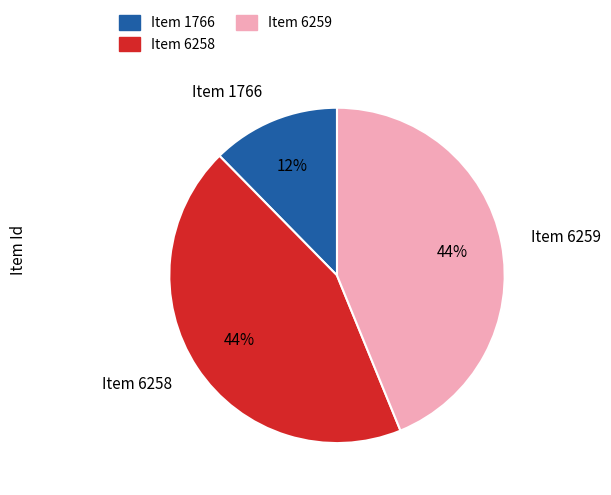

To the nearest percent, what is the average slice percentage?

33%